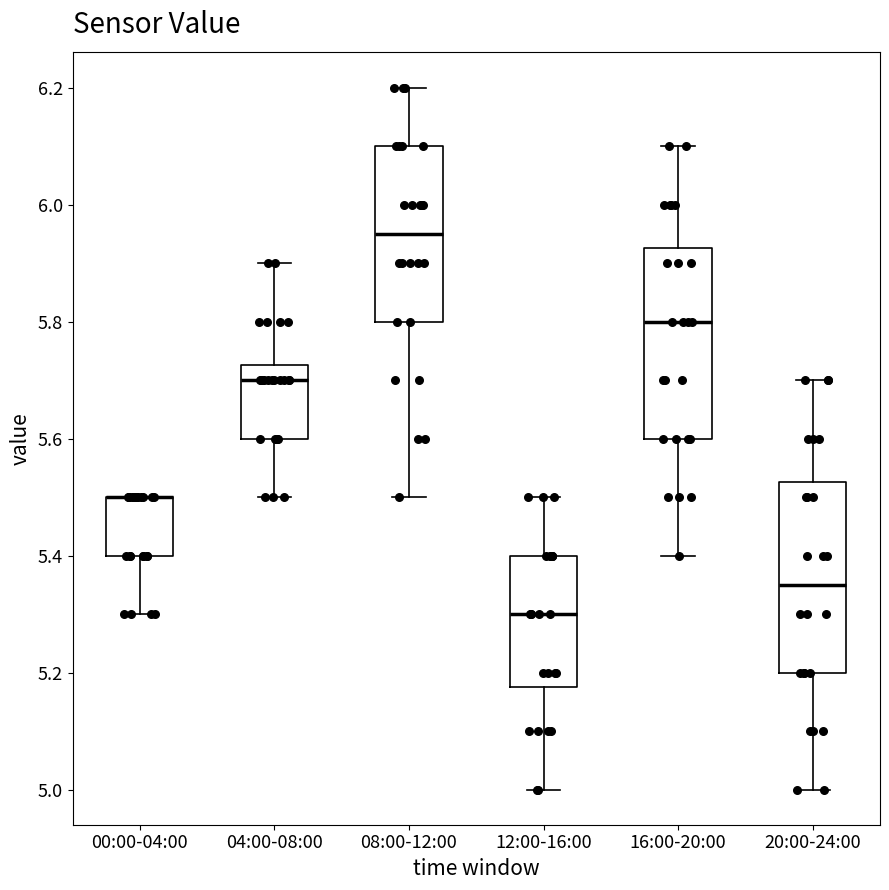

Reading left to right, transcribe this box plot: for each box, give where its median line is, the range the box spans, and where its two whiskers end, as read against the y-axis. The values are not printed on the chart, so give them approximately, as read against the axis.

00:00-04:00: median 5.50 (drawn on the box's upper edge), box 5.40 to 5.50, whiskers 5.30 to 5.50
04:00-08:00: median 5.70, box 5.60 to 5.72, whiskers 5.50 to 5.90
08:00-12:00: median 5.96, box 5.80 to 6.10, whiskers 5.50 to 6.20
12:00-16:00: median 5.30, box 5.18 to 5.40, whiskers 5.00 to 5.50
16:00-20:00: median 5.80, box 5.60 to 5.92, whiskers 5.40 to 6.10
20:00-24:00: median 5.36, box 5.20 to 5.52, whiskers 5.00 to 5.70